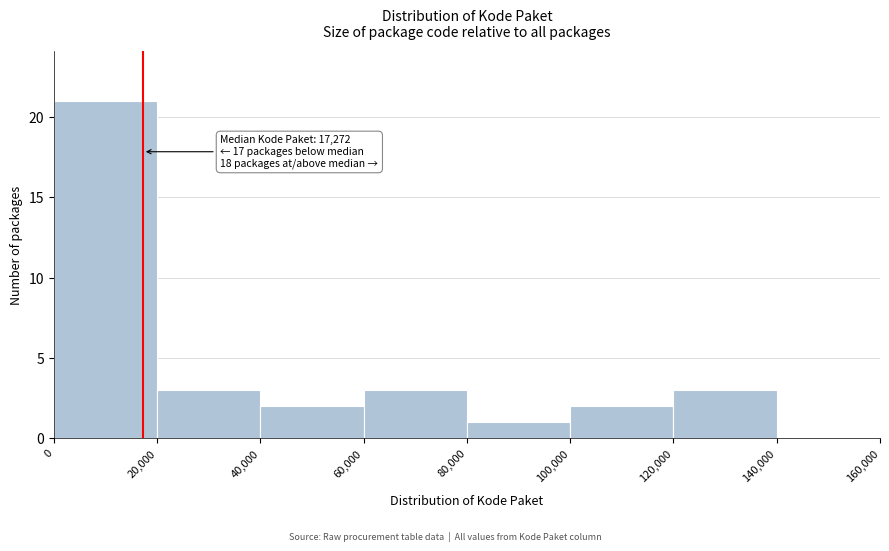

Over which range of the x-axis is the bar tallest?

0 to 20,000